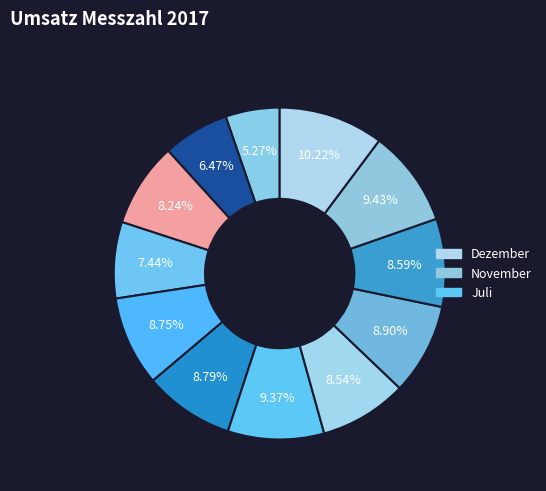

Count the number of slices in the pie.

12